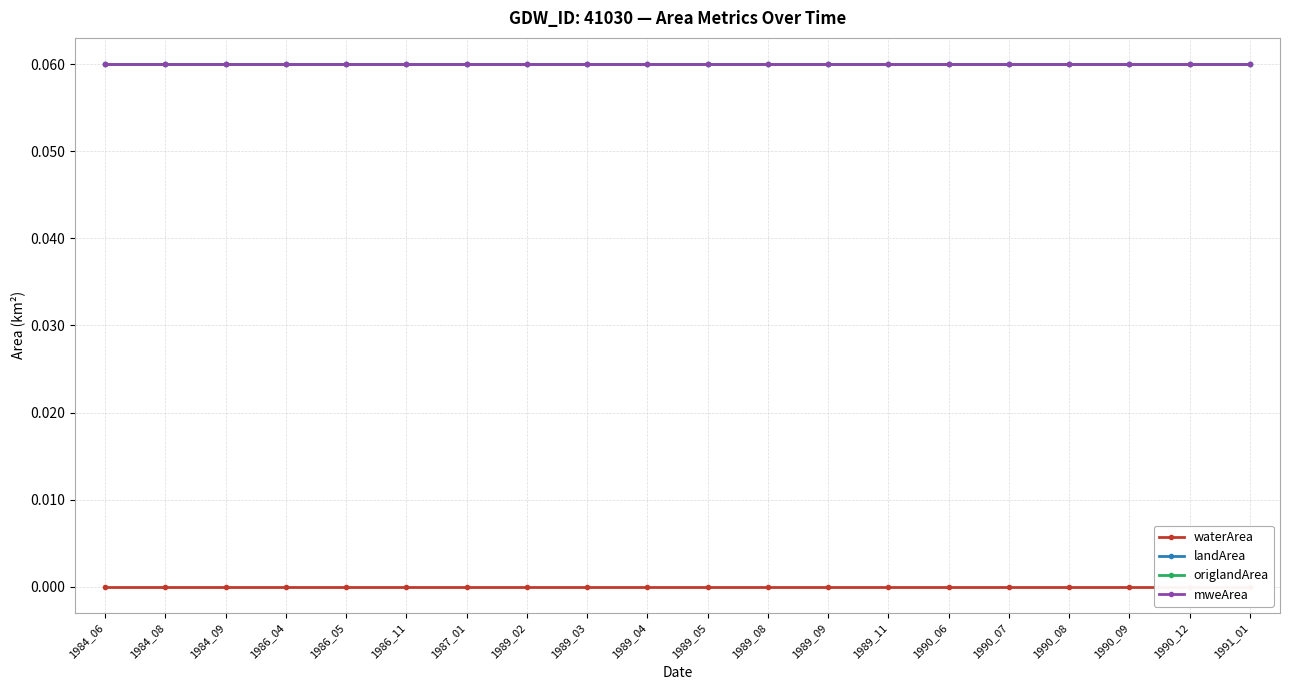

Which category has the lowest value in the waterArea series?

1984_06